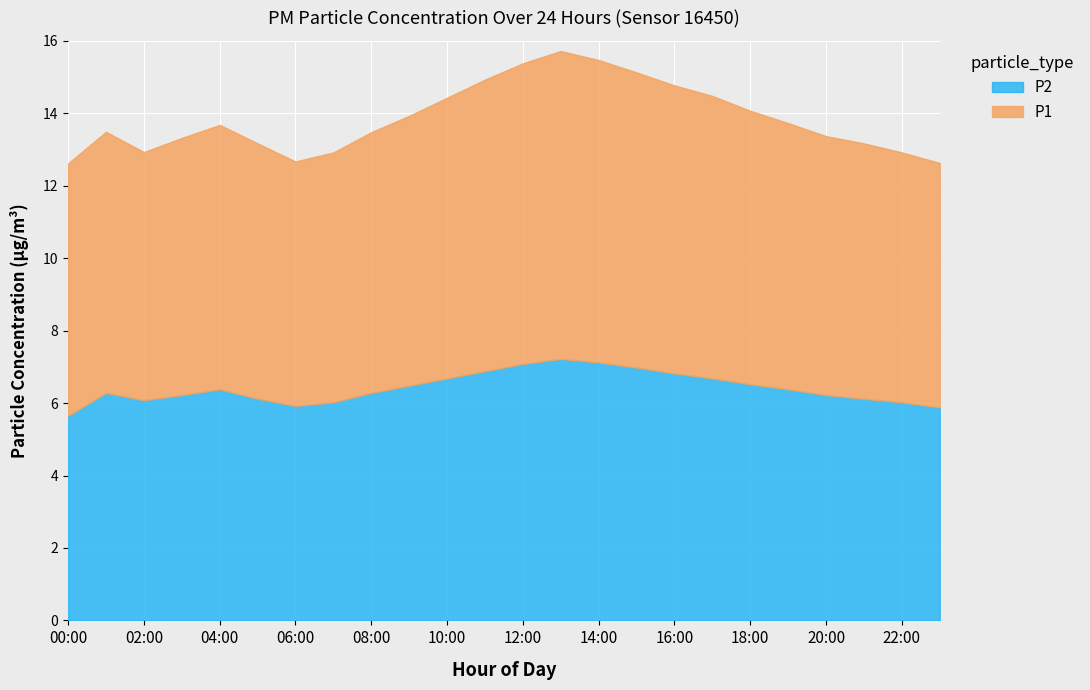

Reading left to right, transcribe all the data shown in this chart.

P1: 7.0	7.1	6.9	7.2	7.3	7.1	6.8	7.0	7.2	7.5	7.8	8.1	8.3	8.6	8.4	8.2	8.0	7.8	7.6	7.4	7.2	7.1	7.0	6.8
P2: 5.7	6.3	6.1	6.2	6.4	6.2	6.0	6.0	6.3	6.5	6.7	6.9	7.1	7.2	7.2	7.0	6.8	6.7	6.5	6.4	6.2	6.2	6.0	5.9